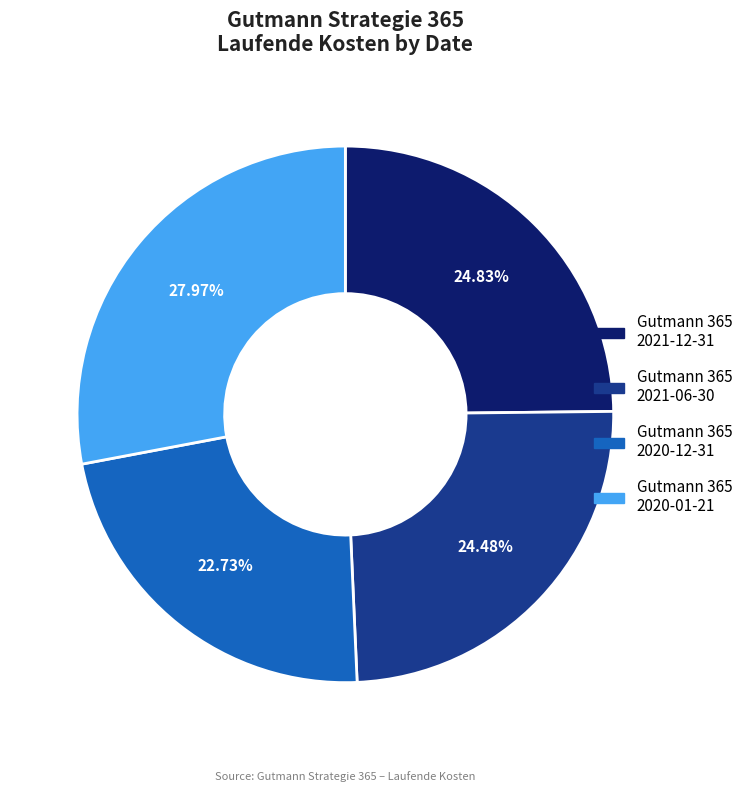

How many segments does this pie chart have?

4